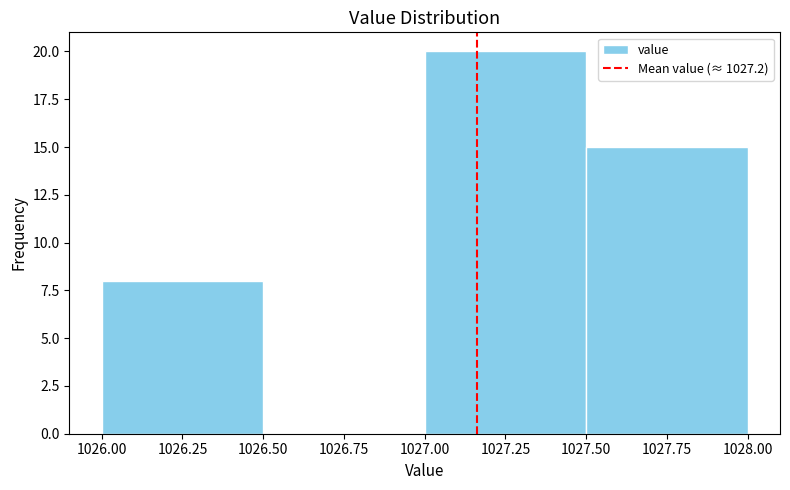

Reading left to right, transcribe this chart: for each bar, give the range it covers on the x-axis and its height. The values are not printed on the chart, so give them approximately, as read against the axis.

1026.00 to 1026.50: 8
1026.50 to 1027.00: 0
1027.00 to 1027.50: 20
1027.50 to 1028.00: 15